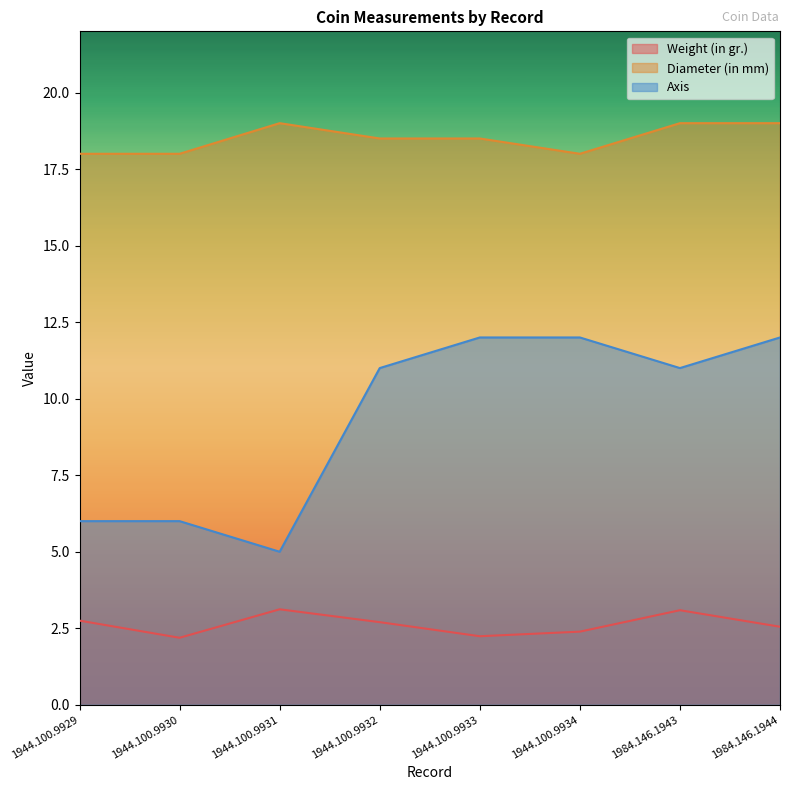

Rank the series at 1944.100.9934 from lowest to highest value.

Weight (in gr.), Axis, Diameter (in mm)